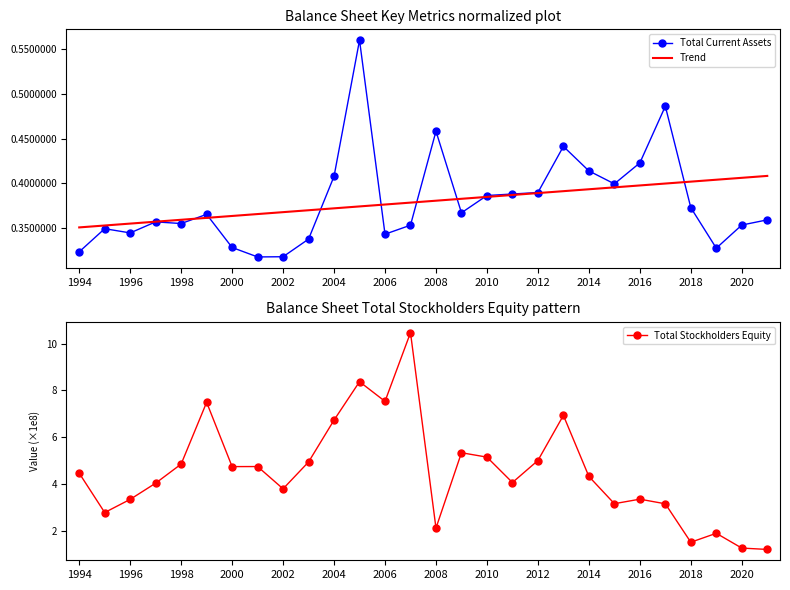

What is the difference between the maximum and minimum values in the Total Stockholders Equity series?

9.2